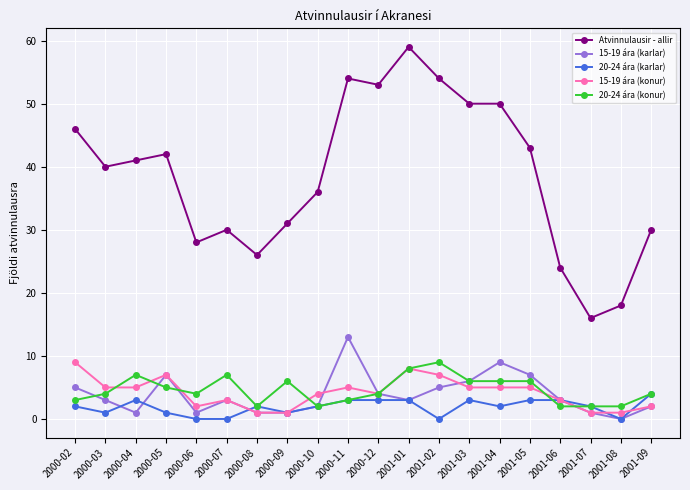

Which series changed the most between 2000-04 and 2000-08?

Atvinnulausir - allir